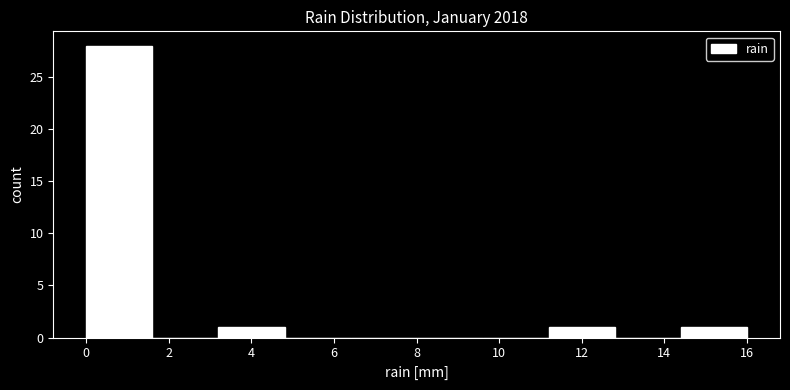

Reading left to right, list every bar in this chart as the range it spans on the x-axis followed by its height. The values are not printed on the chart, so give them approximately, as read against the axis.

0.0 to 1.6: 28
1.6 to 3.2: 0
3.2 to 4.8: 1
4.8 to 6.4: 0
6.4 to 8.0: 0
8.0 to 9.6: 0
9.6 to 11.2: 0
11.2 to 12.8: 1
12.8 to 14.4: 0
14.4 to 16.0: 1